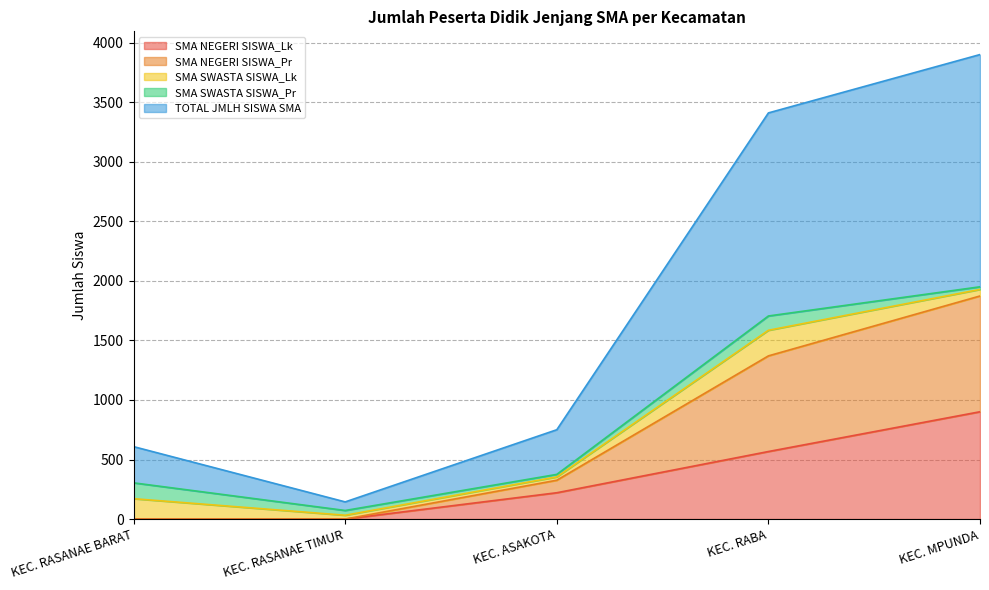

What is the highest value of the SMA NEGERI SISWA_Lk series?

901